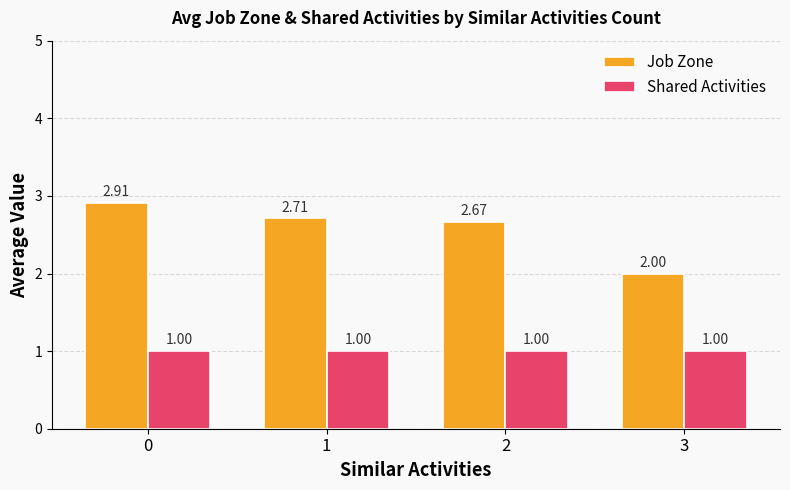

Count the number of data series in this chart.

2